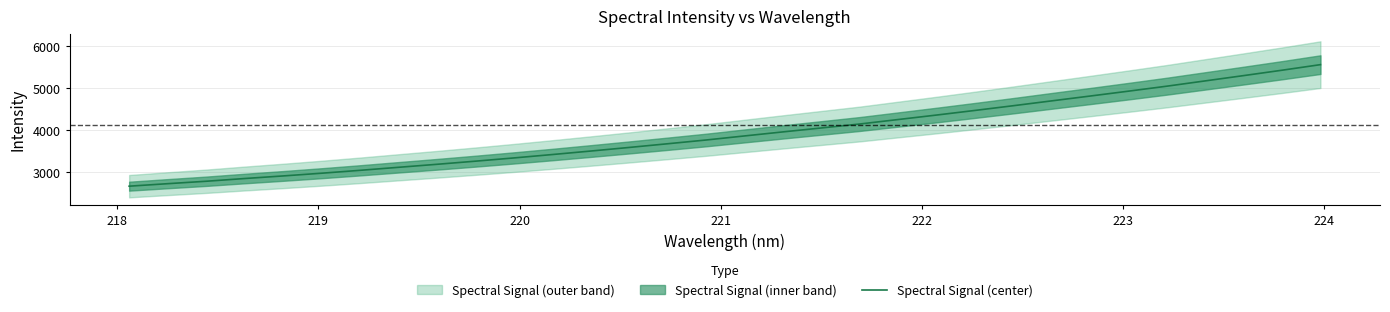

What is the maximum value for Spectral Signal (center)?

5561.5